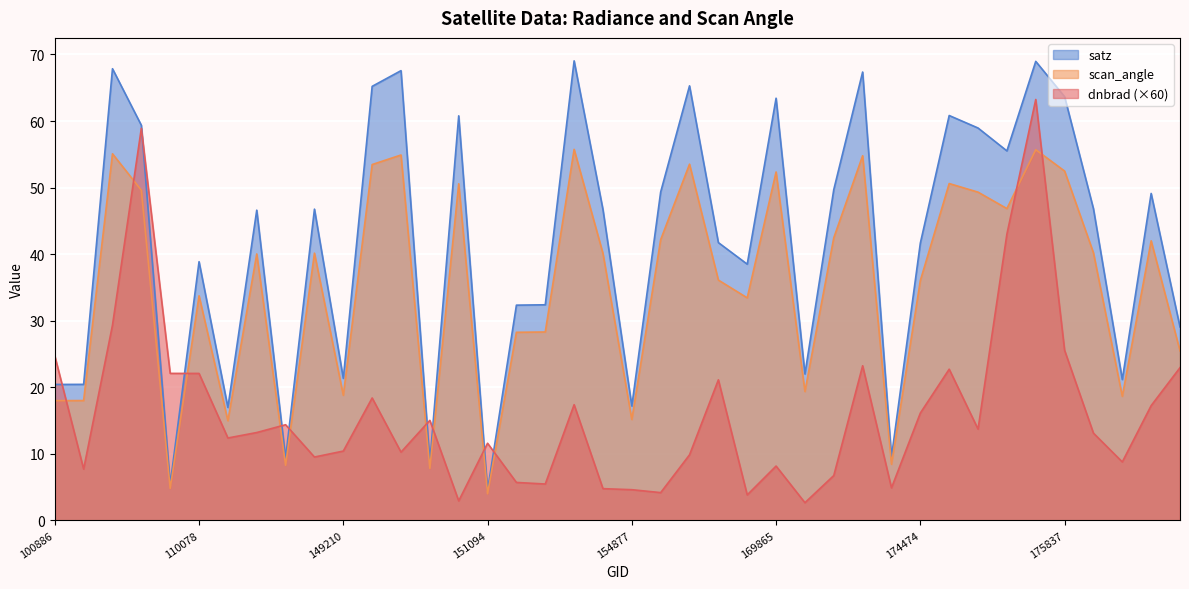

What is the difference between the maximum and minimum values in the scan_angle series?

51.8